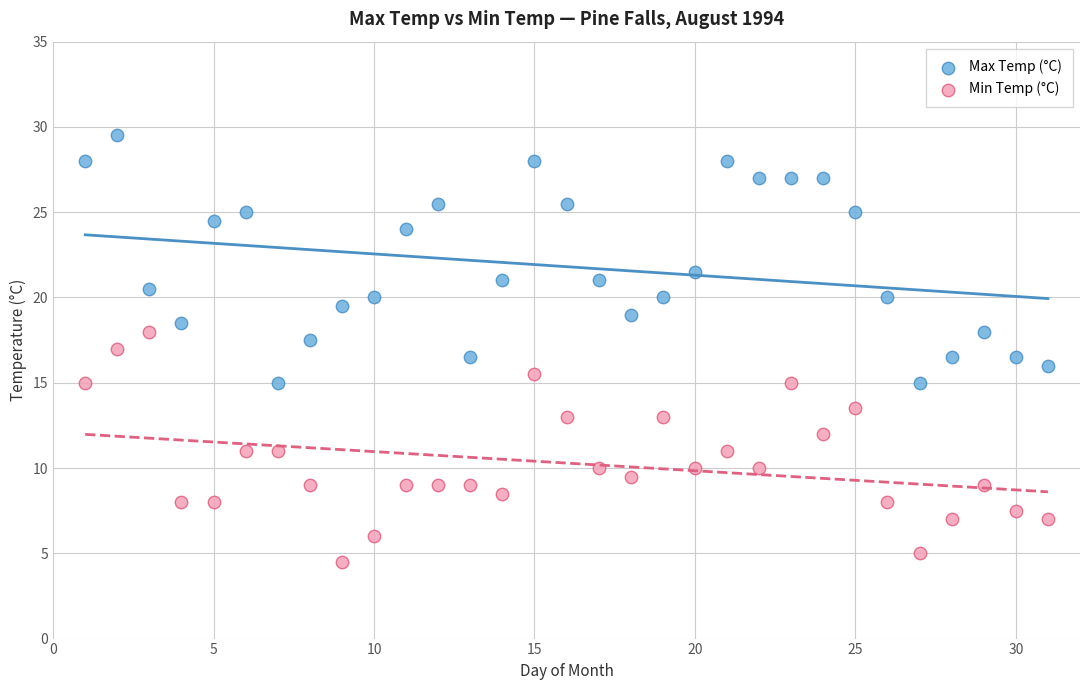

In the Max Temp (°C) series, what Y value is closest to 22?

21.5